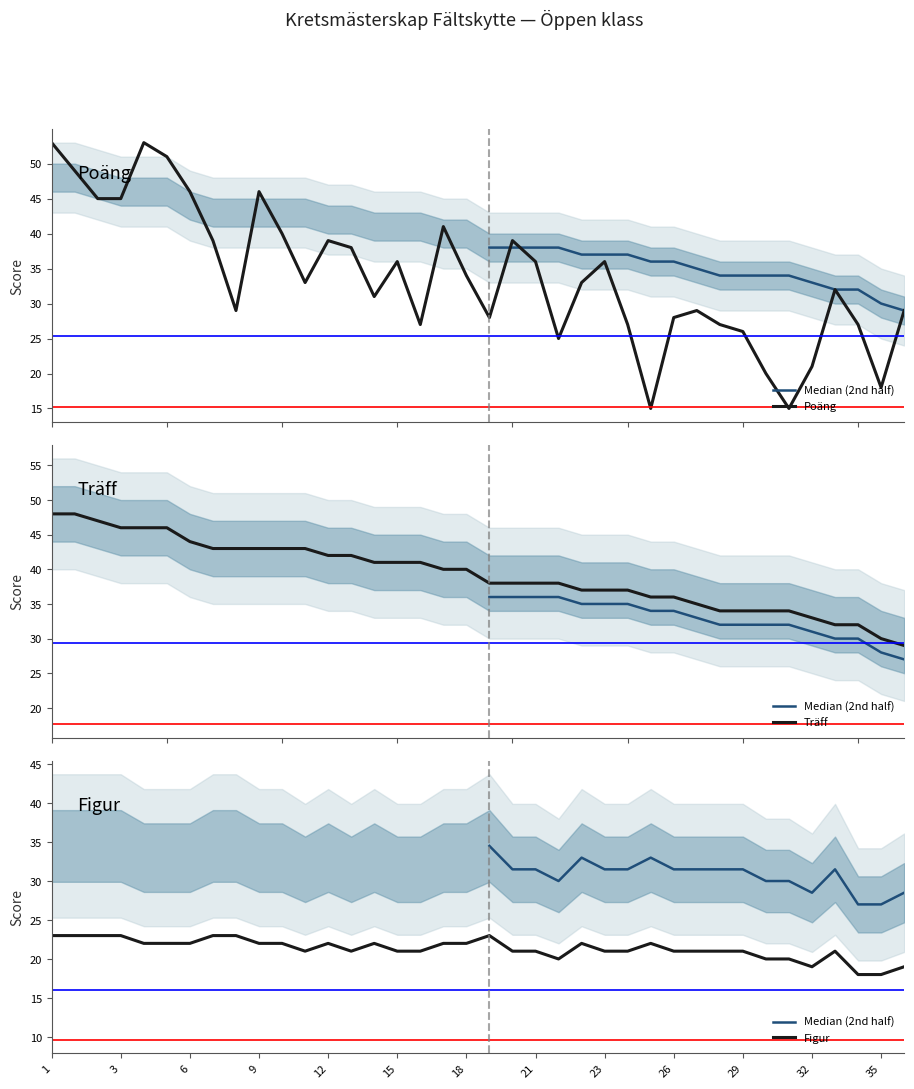

How many values in the Figur series exceed 21?

18